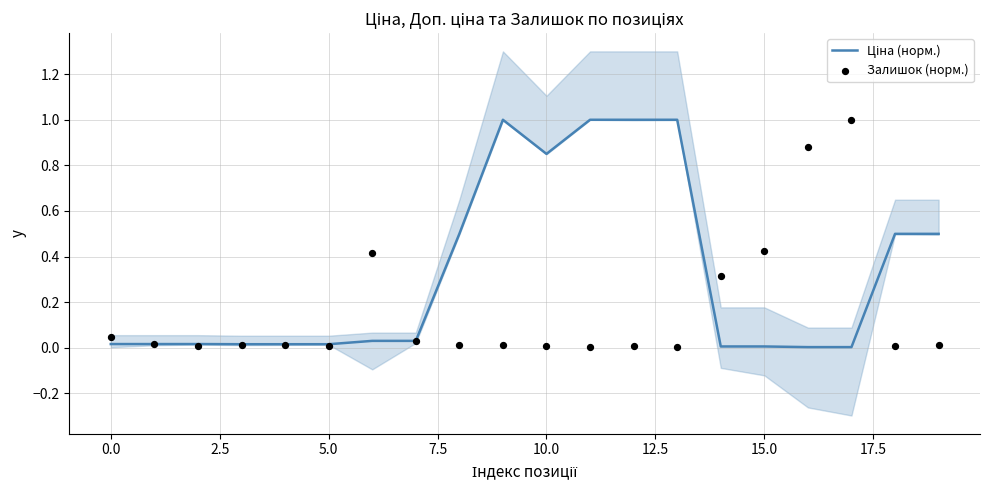

At how many categories does at least one series exceed 0?

20